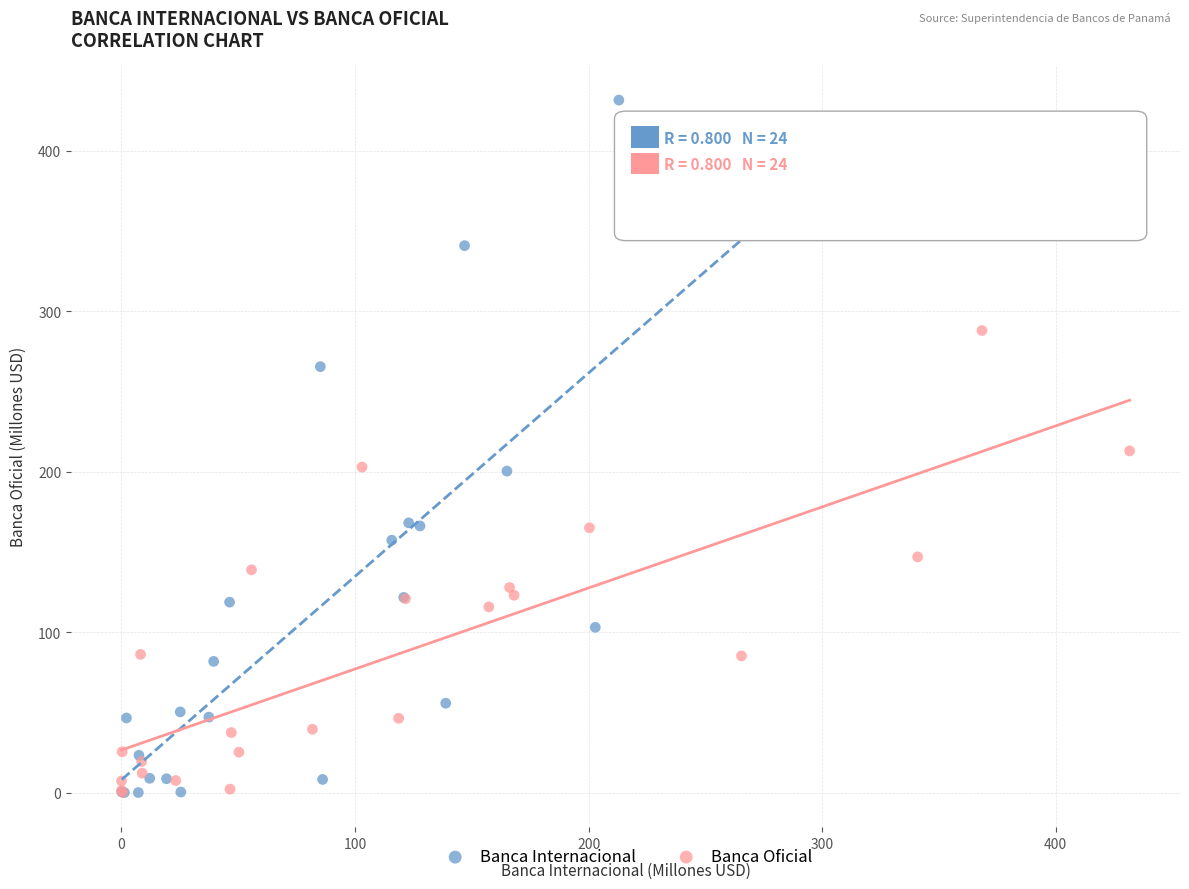

Which series reaches the maximum Y coordinate?

Banca Internacional